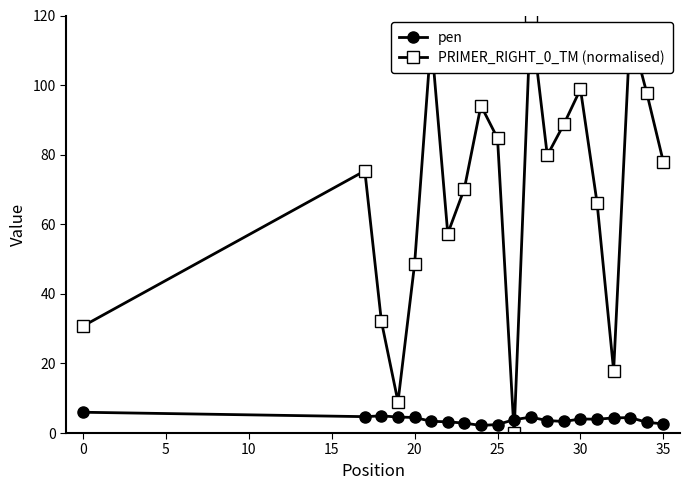

Rank the series by their average value, from lowest to highest.

pen, PRIMER_RIGHT_0_TM (normalised)